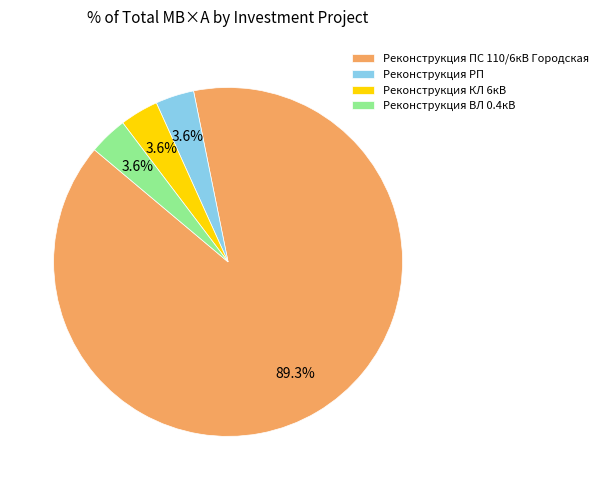

To the nearest percent, what is the average slice percentage?

25%